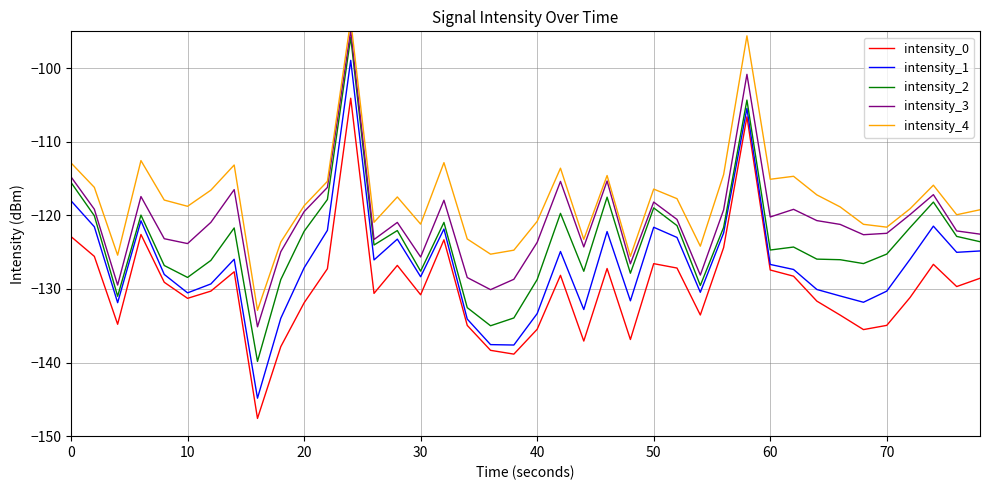

How many values in the intensity_1 series are below -126?

22